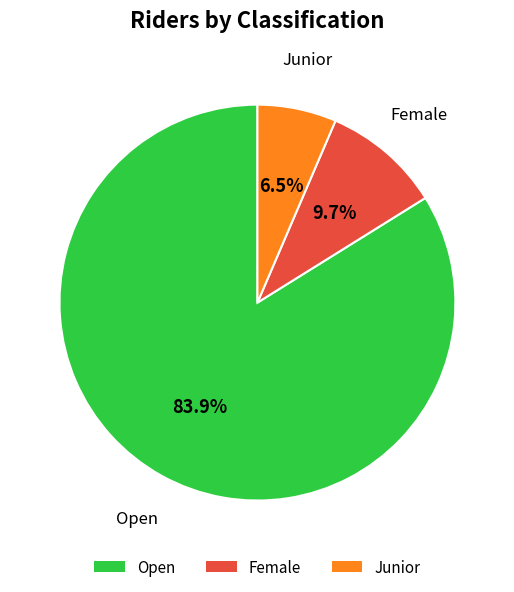

To the nearest percent, what is the average slice percentage?

33%